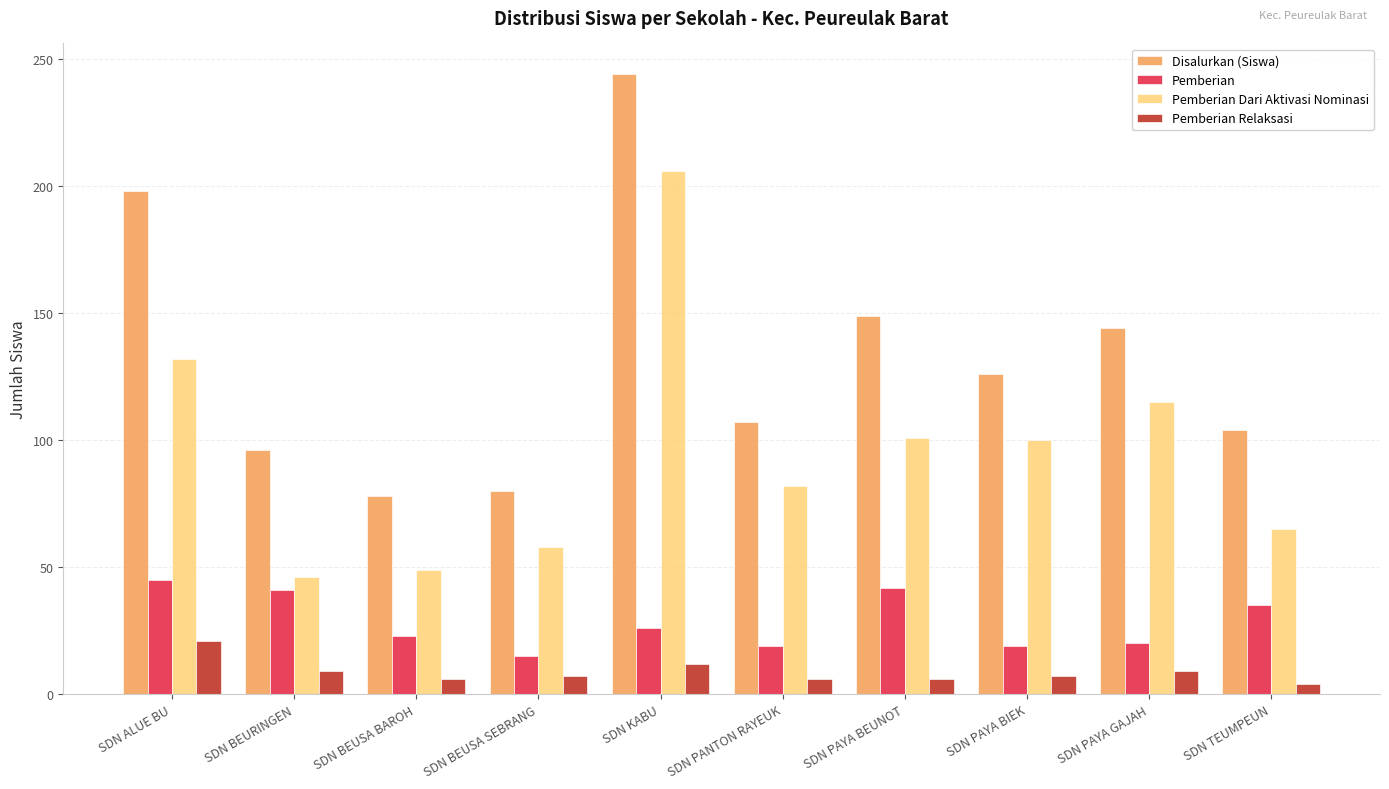

Between SDN BEUSA BAROH and SDN PAYA BIEK, which series saw the biggest shift?

Pemberian Dari Aktivasi Nominasi